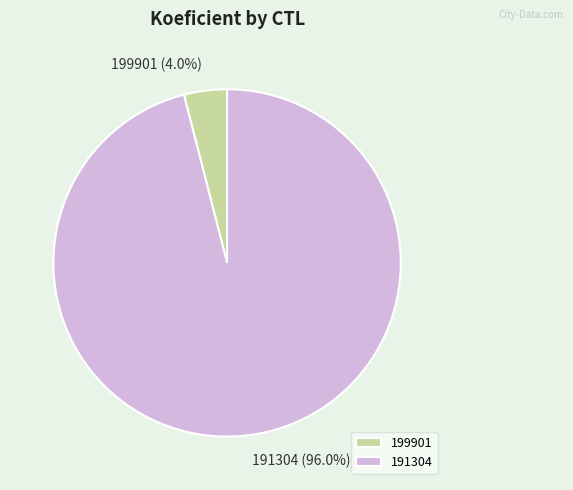

What is the smallest slice in the pie chart?

199901